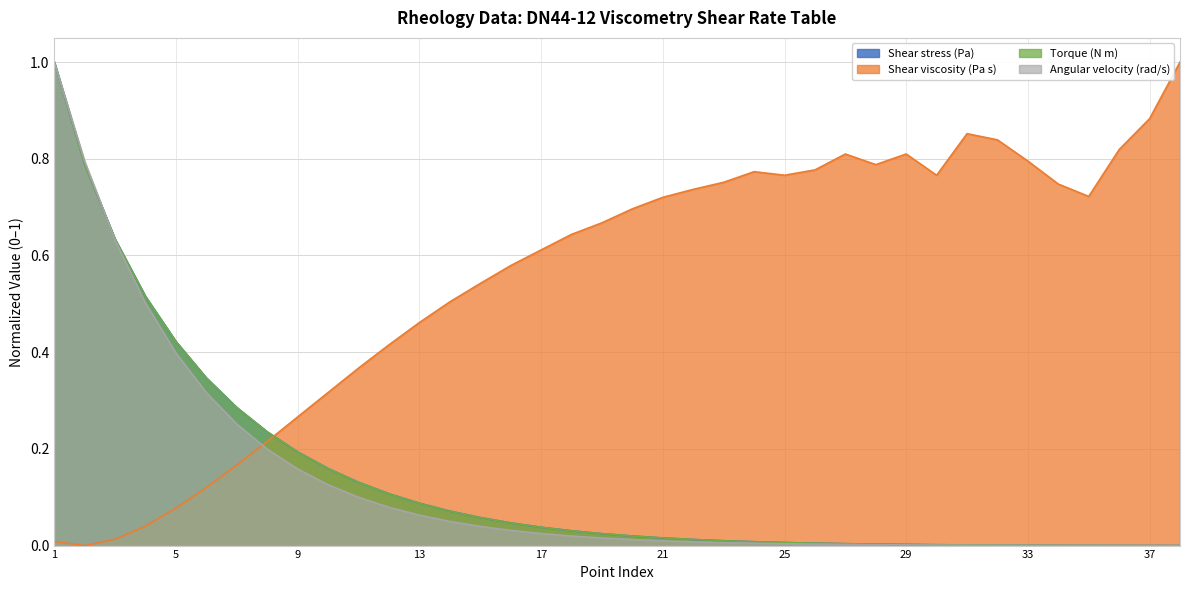

What is the sum of all Torque (N m) values?

5.3